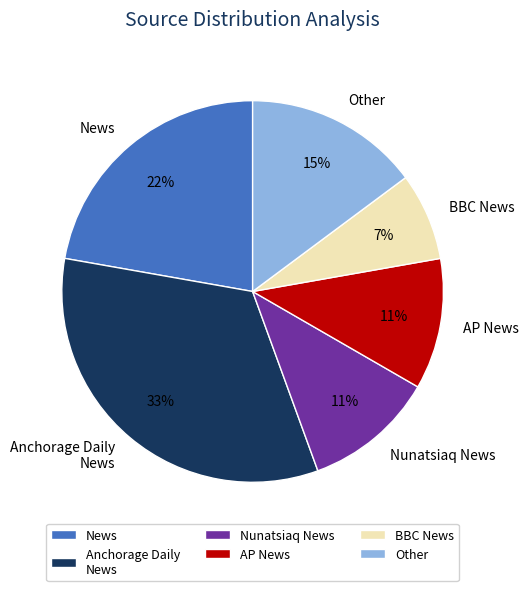

Is it true that Anchorage Daily News is 23% of the pie?

False